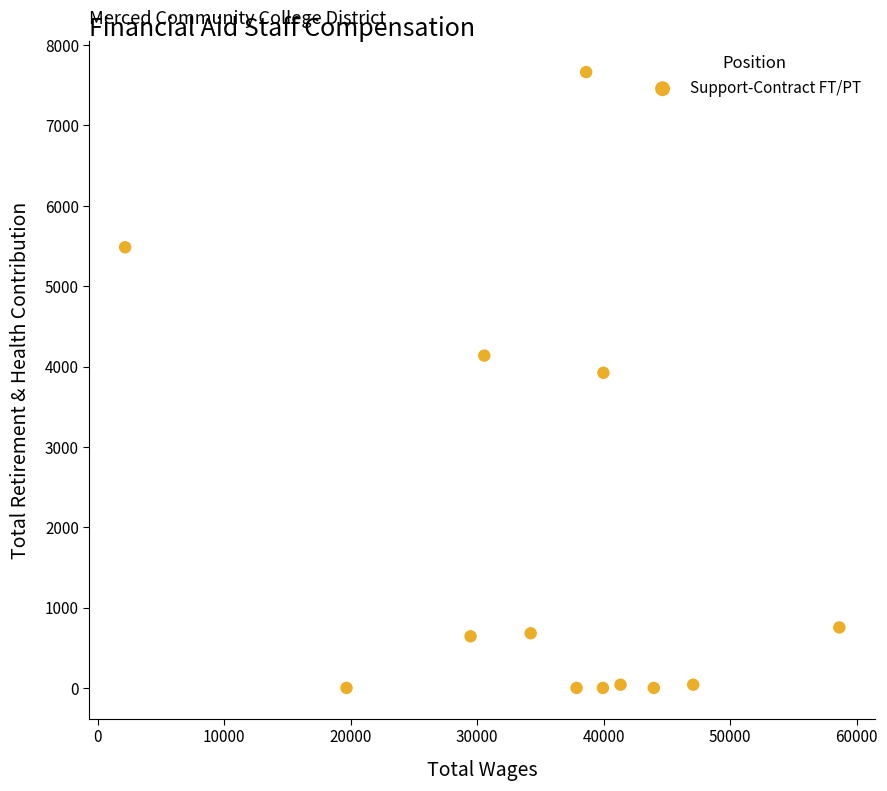

What Y value in the scatter plot is closest to 3832?

3922